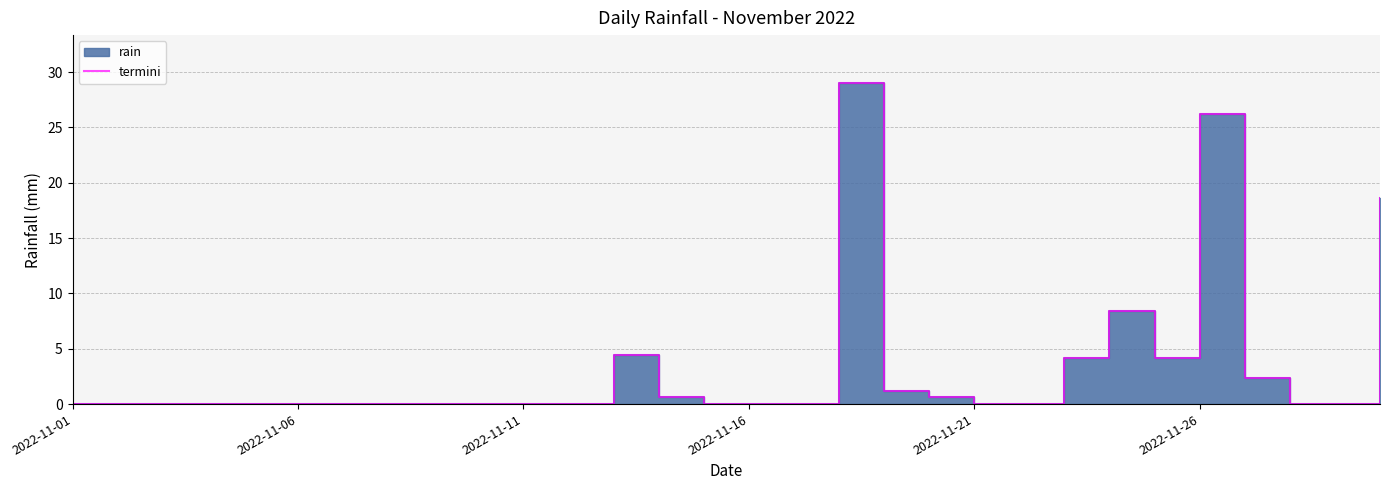

How many interior local valleys (lower than both neighbors) does the data have?

1